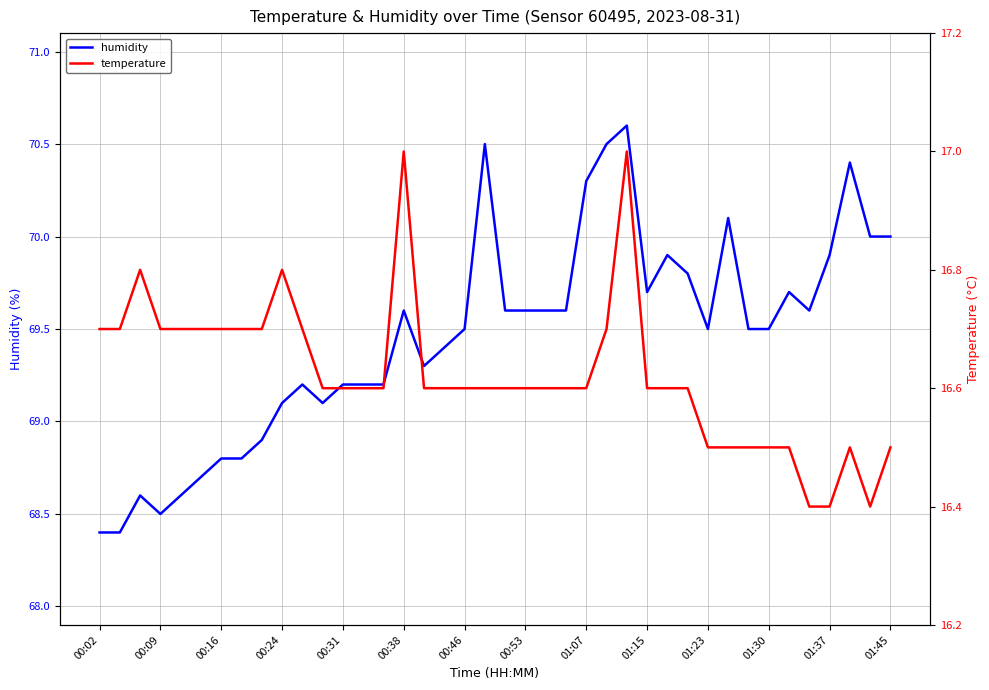

The value of temperature at 26 is 17.0. True or false?

True